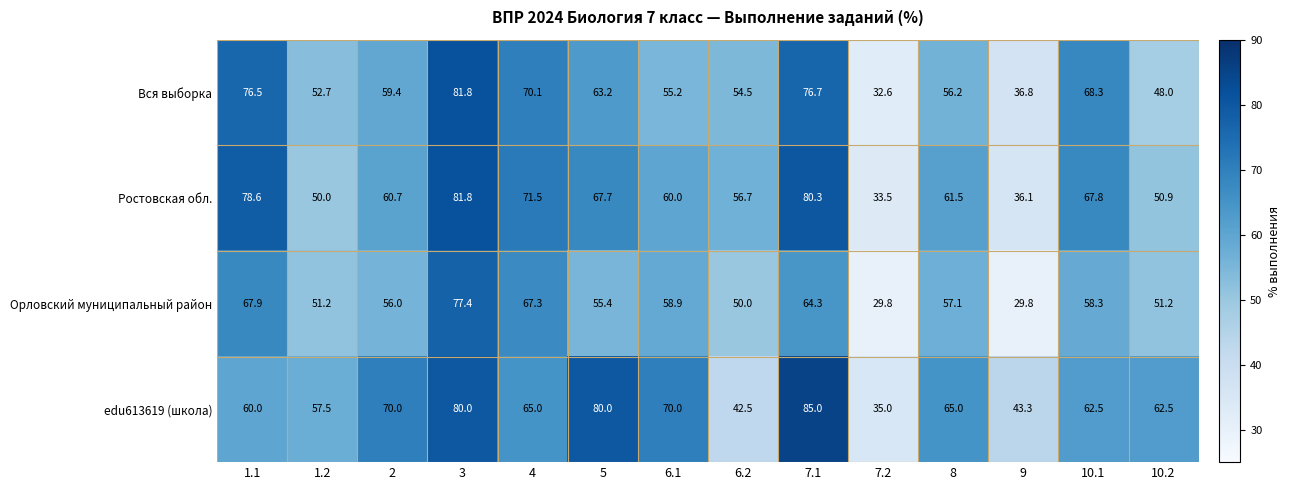

What is the greatest value displayed?

85.0